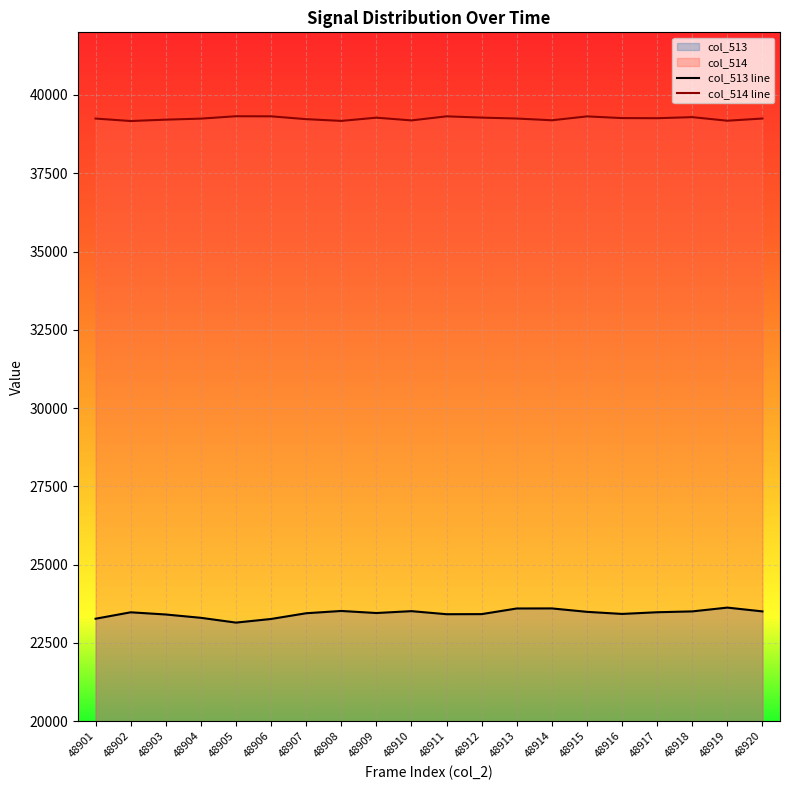

What is the difference between the col_513 values at 48906 and 48920?

242